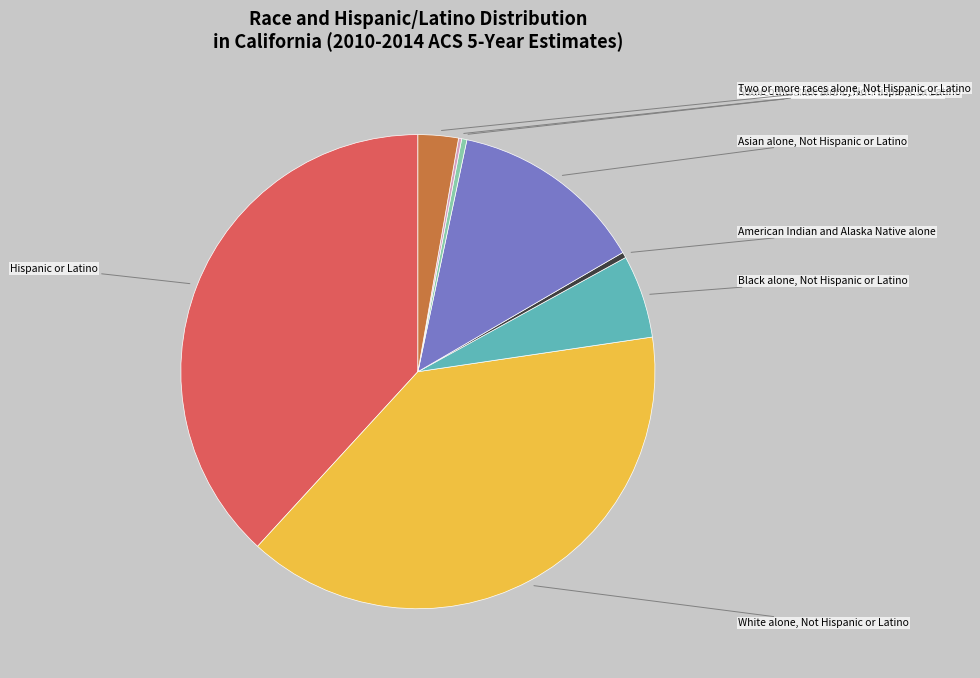

Count the number of slices in the pie.

8